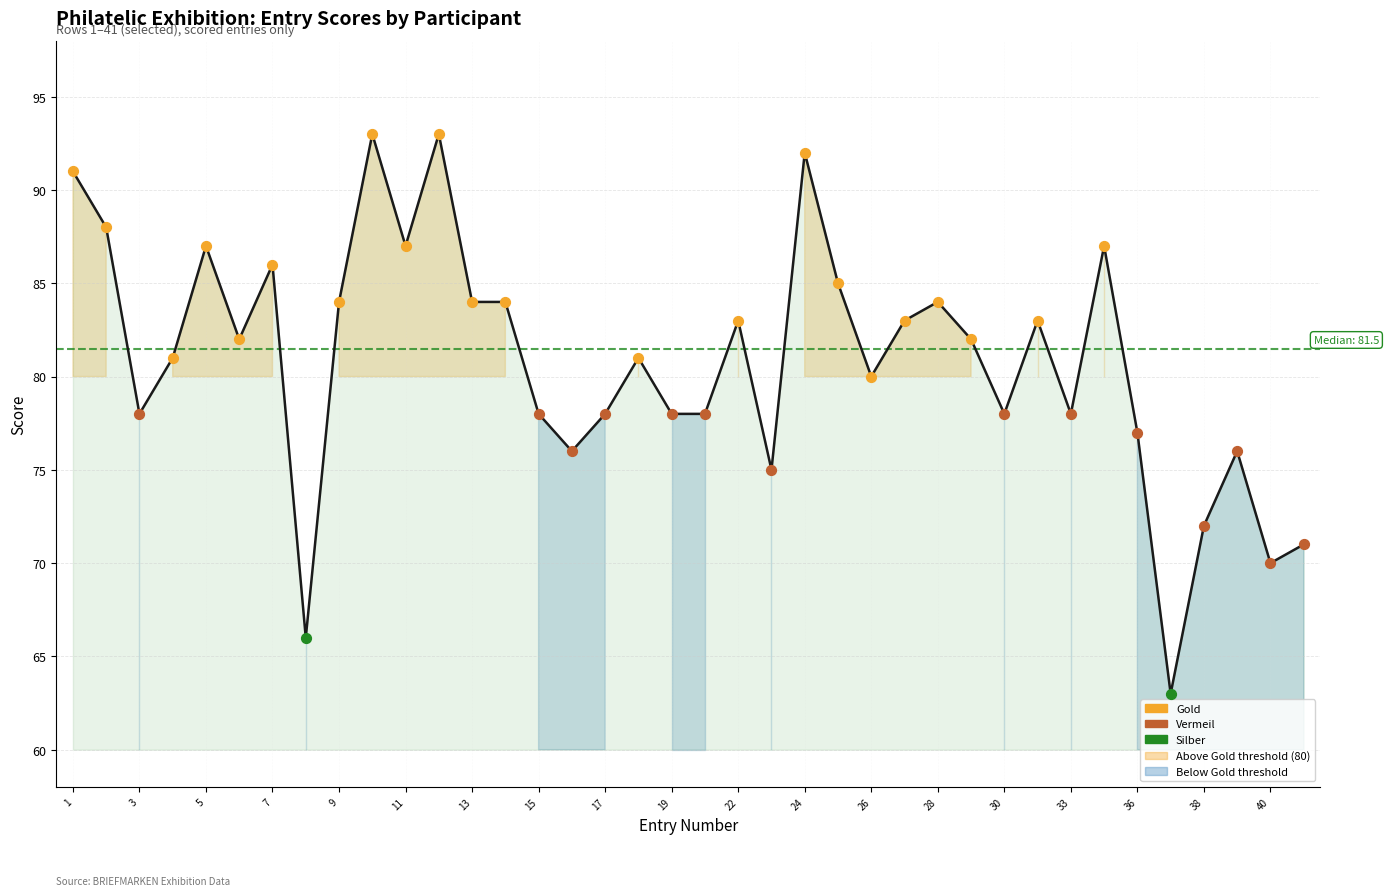

Approximately how many times larger is the value at 2 compared to 24?

1.0